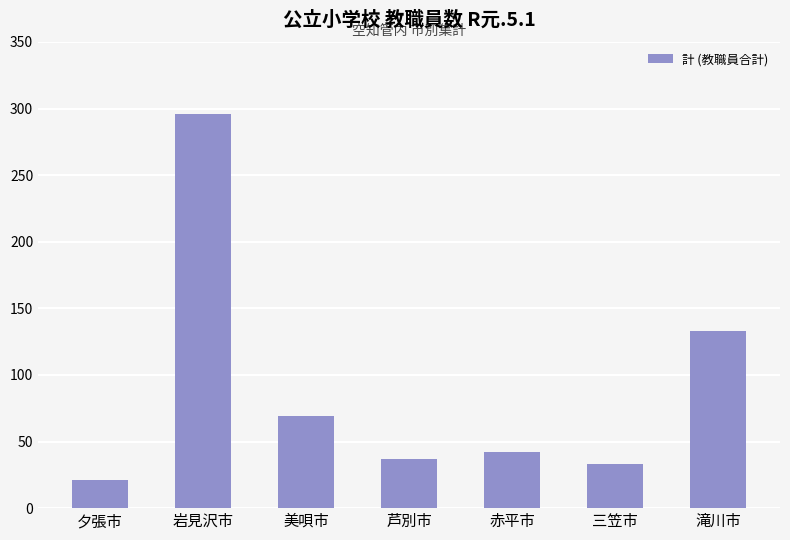

What is the difference between the maximum and minimum values?

275